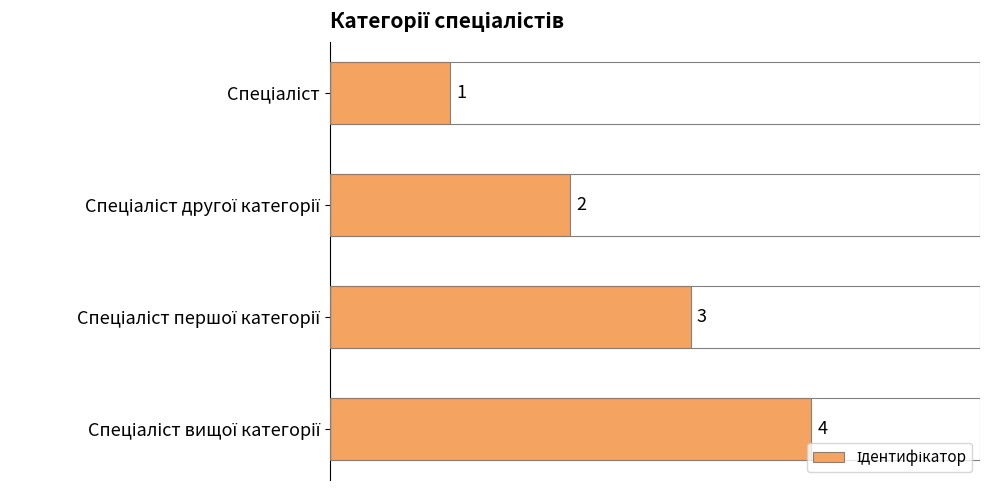

What is the smallest value displayed?

1